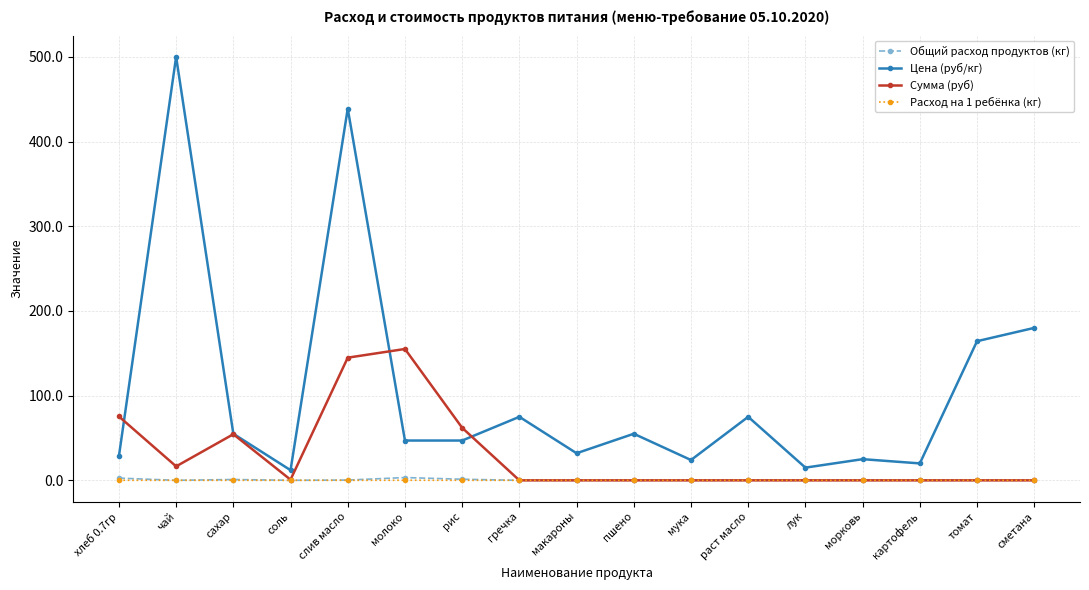

True or false: Расход на 1 ребёнка (кг) has more than 0 points higher than both neighbors.

True